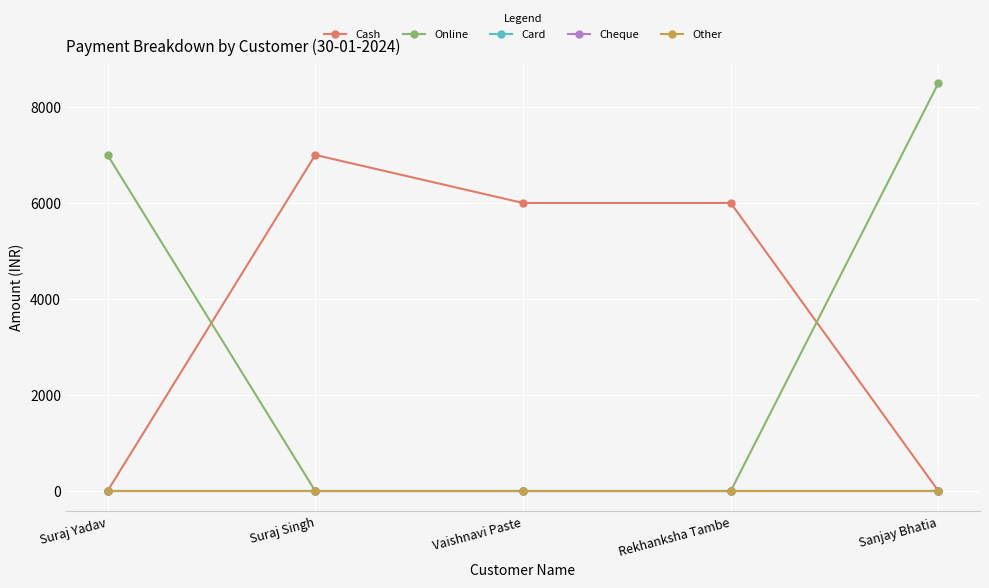

Is it true that Cheque equals 0 at Suraj Yadav?

True